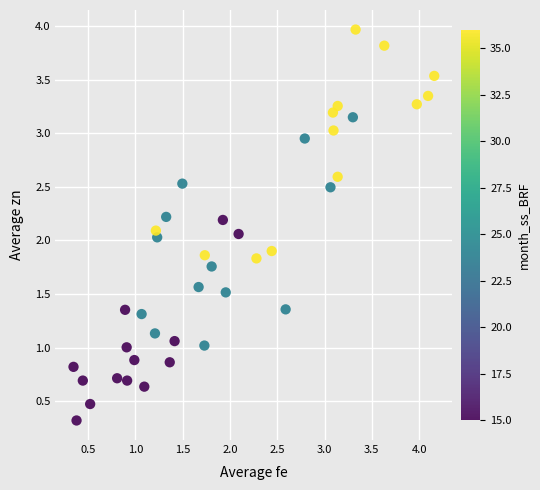

What is the range of Y values (max minus min)?

3.6